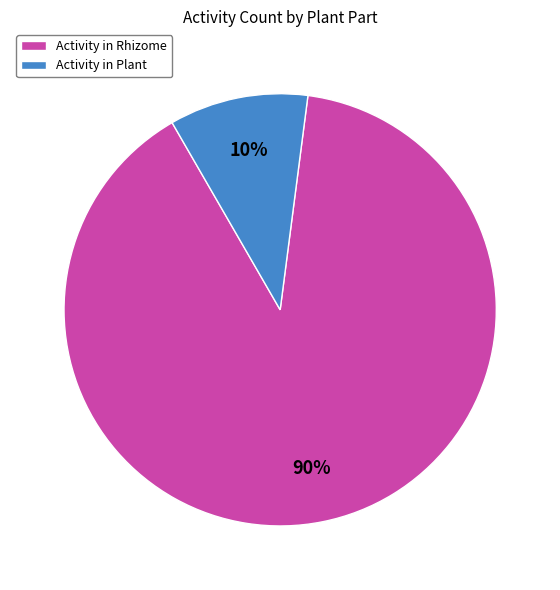

To the nearest percent, what is the average slice percentage?

50%